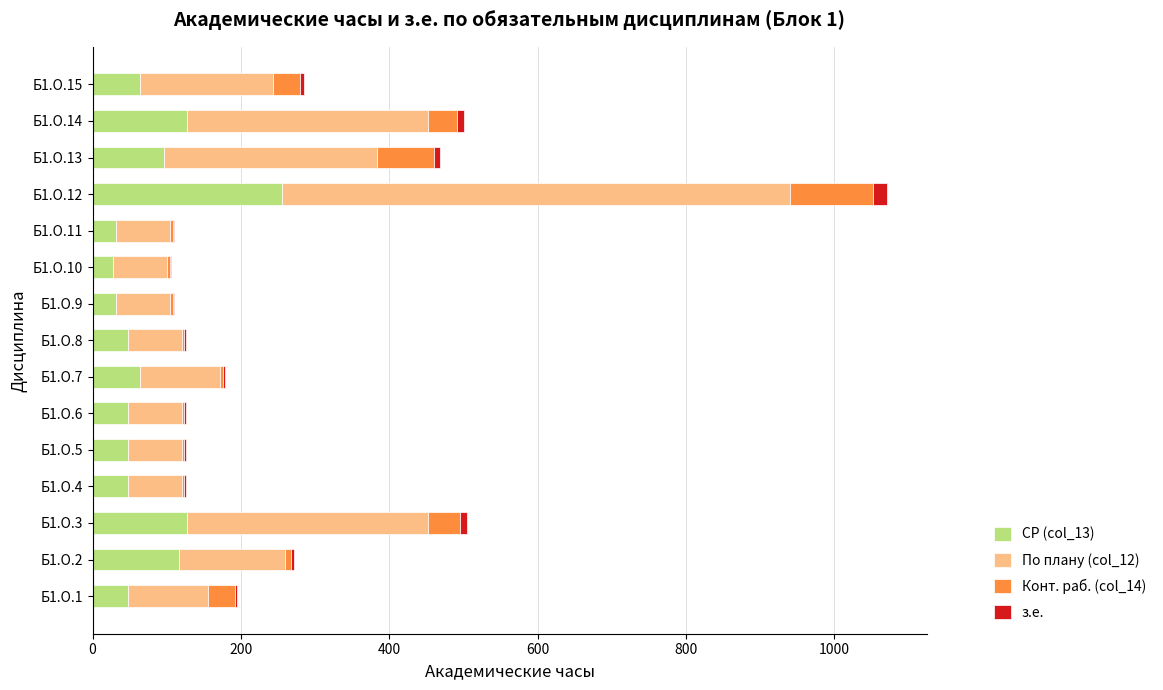

At which category is the sum across all series the highest?

Б1.О.12